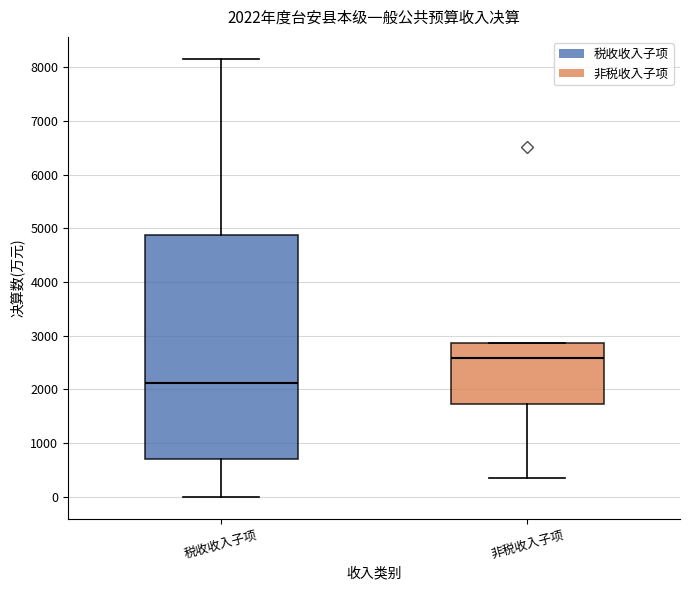

Comparing the boxes themselves (not the whiskers), which one is the tallest?

税收收入子项